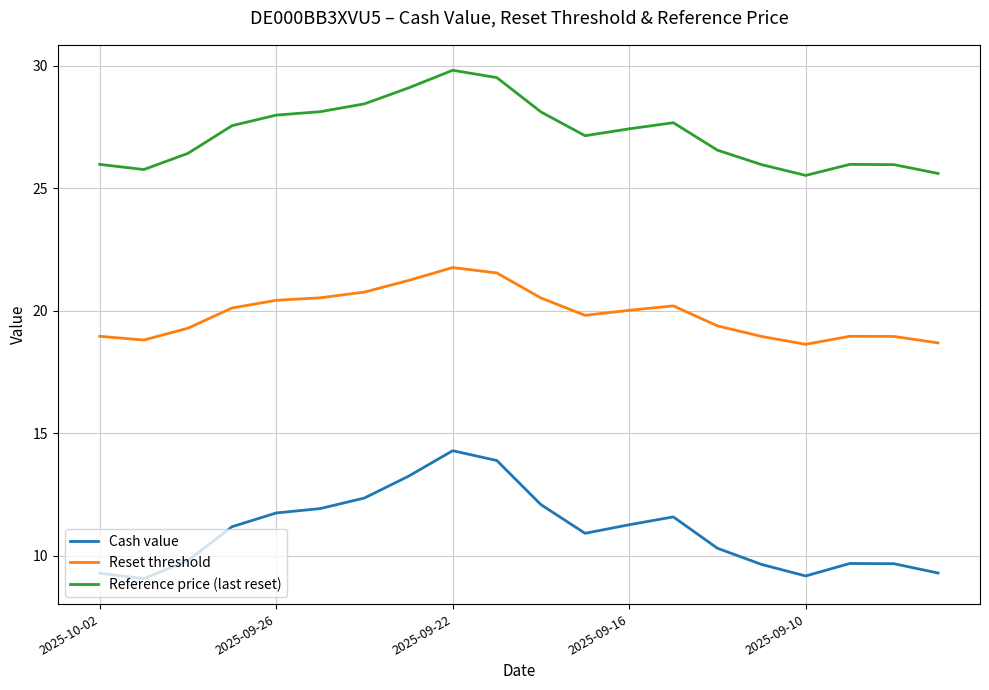

Rank the series by their average value, from highest to lowest.

Reference price (last reset), Reset threshold, Cash value